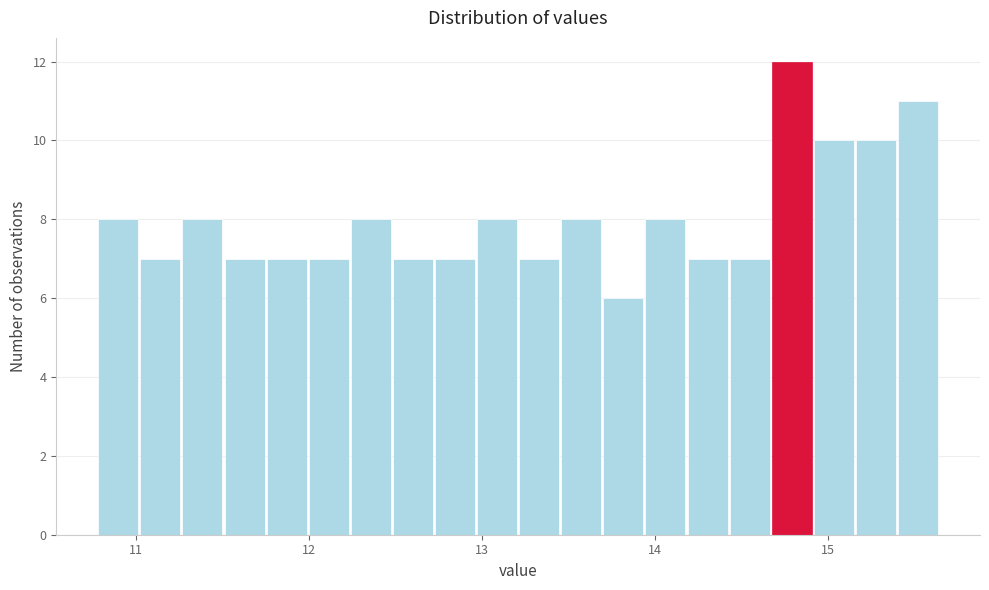

Around what value on the x-axis is the tallest bar? Give the approximate position of its centre, as read against the axis.

14.8